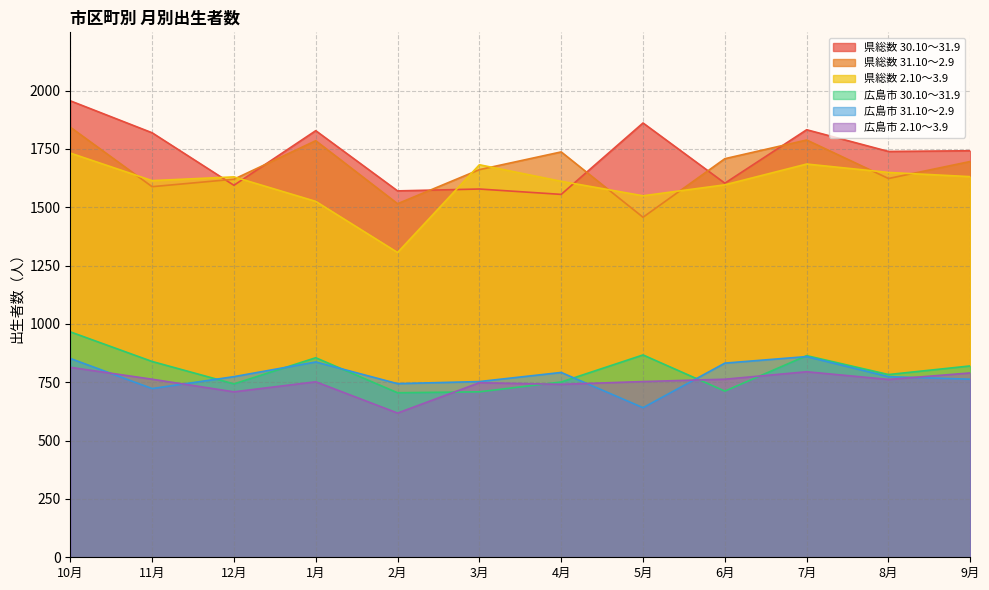

True or false: 広島市 2.10～3.9 and 県総数 2.10～3.9 intersect in this chart.

False